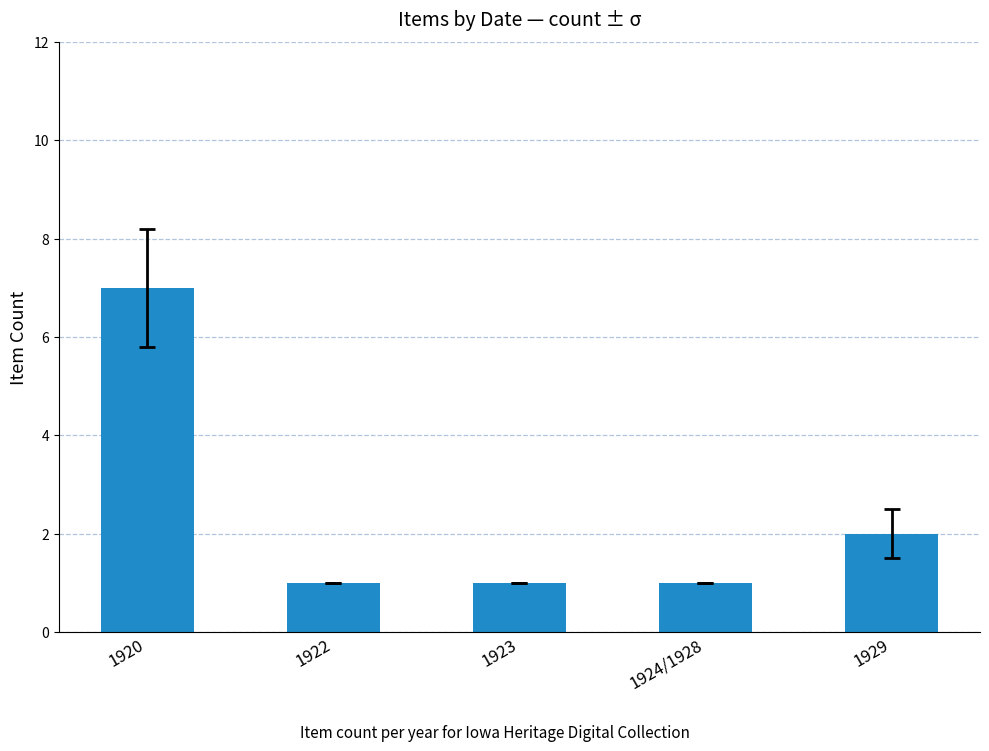

What is the greatest value displayed?

7